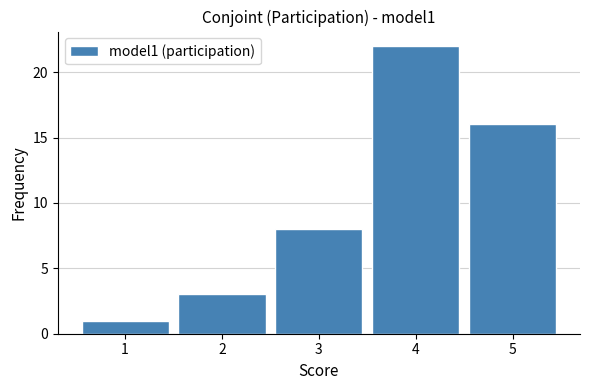

Reading left to right, list every bar in this chart as the range it spans on the x-axis followed by its height. The values are not printed on the chart, so give them approximately, as read against the axis.

0.5 to 1.5: 1
1.5 to 2.5: 3
2.5 to 3.5: 8
3.5 to 4.5: 22
4.5 to 5.5: 16